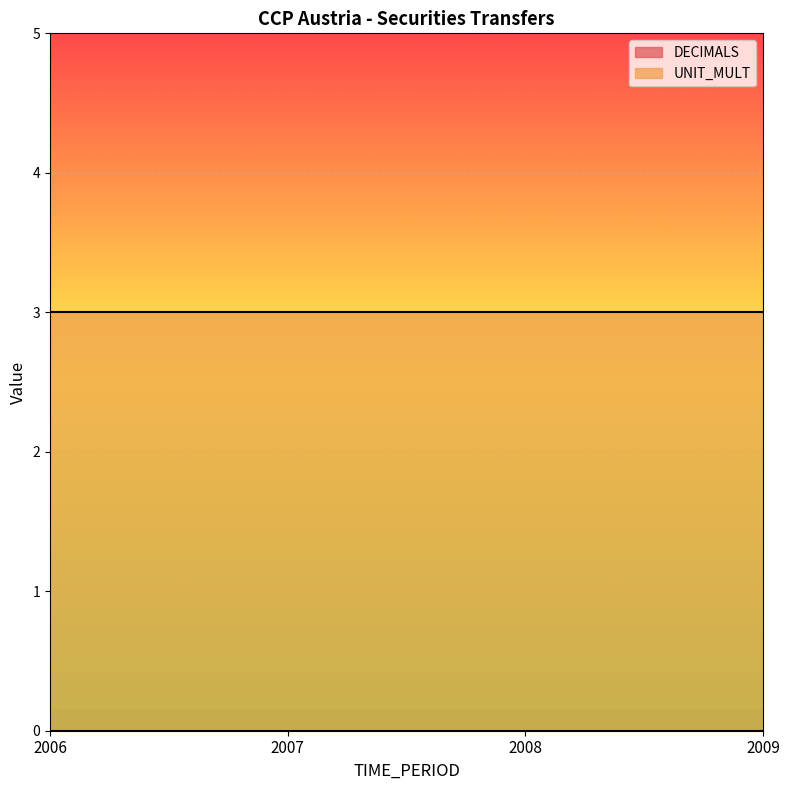

At how many categories does at least one series exceed 2?

4